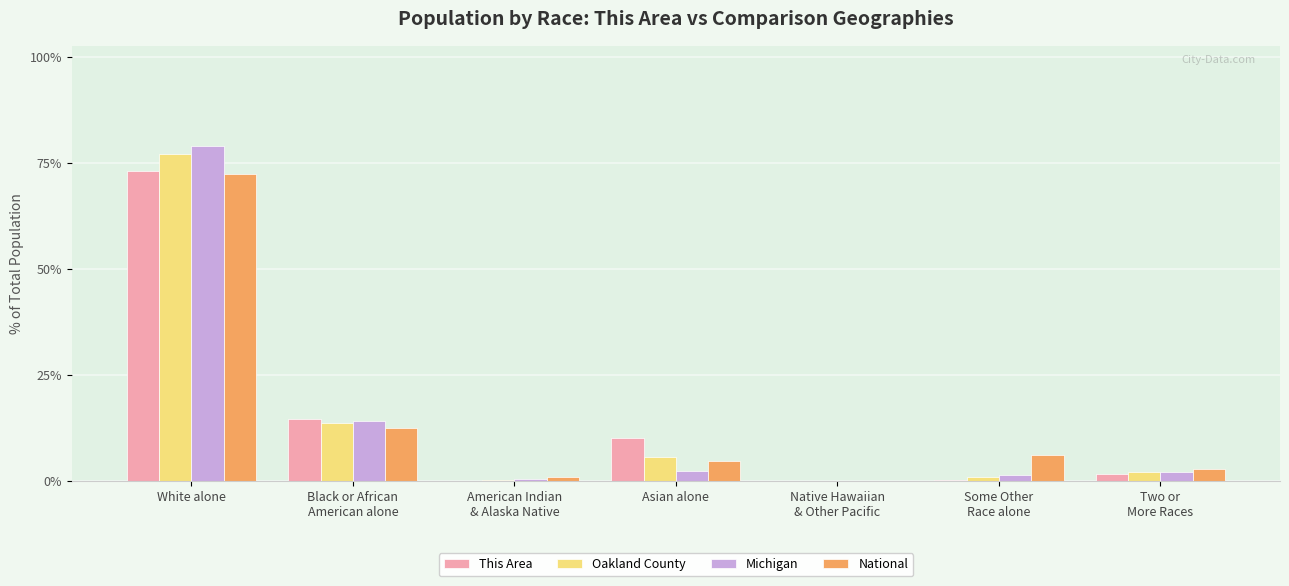

What is the sum of the Michigan values at Asian alone and Two or
More Races?

4.7